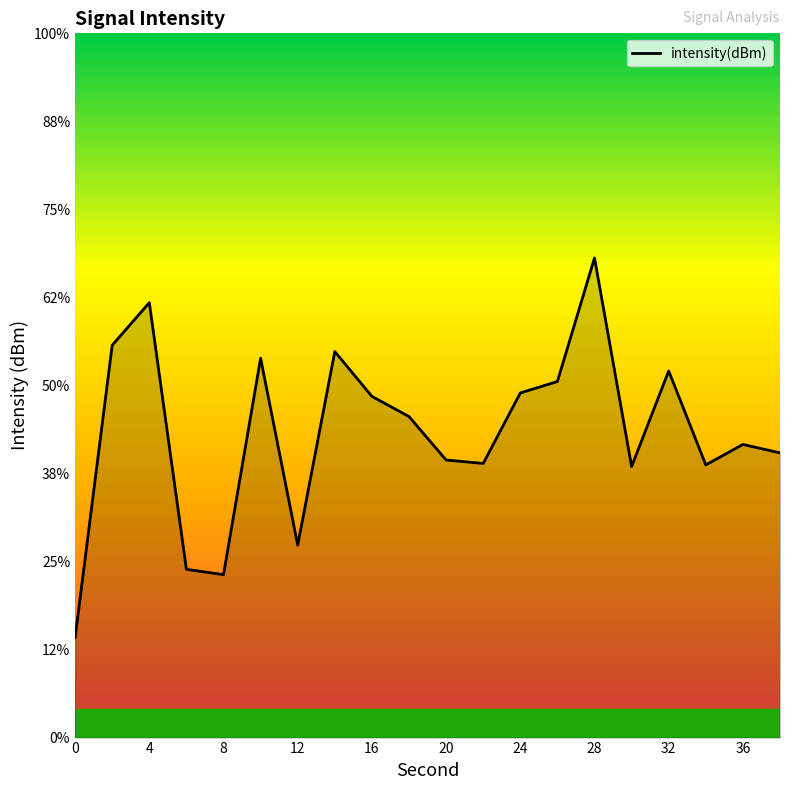

At which label does the data first exceed -131?

4